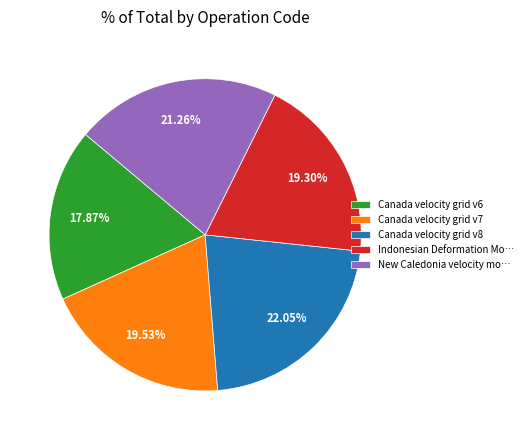

To the nearest percent, what is the average slice percentage?

20%